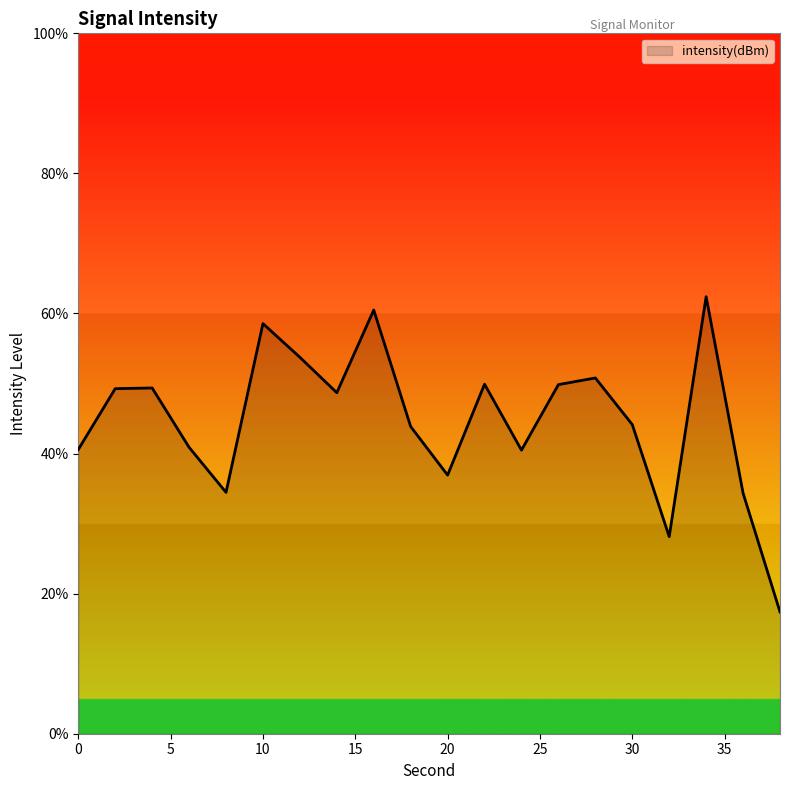

What is the maximum value shown in the chart?

62.4